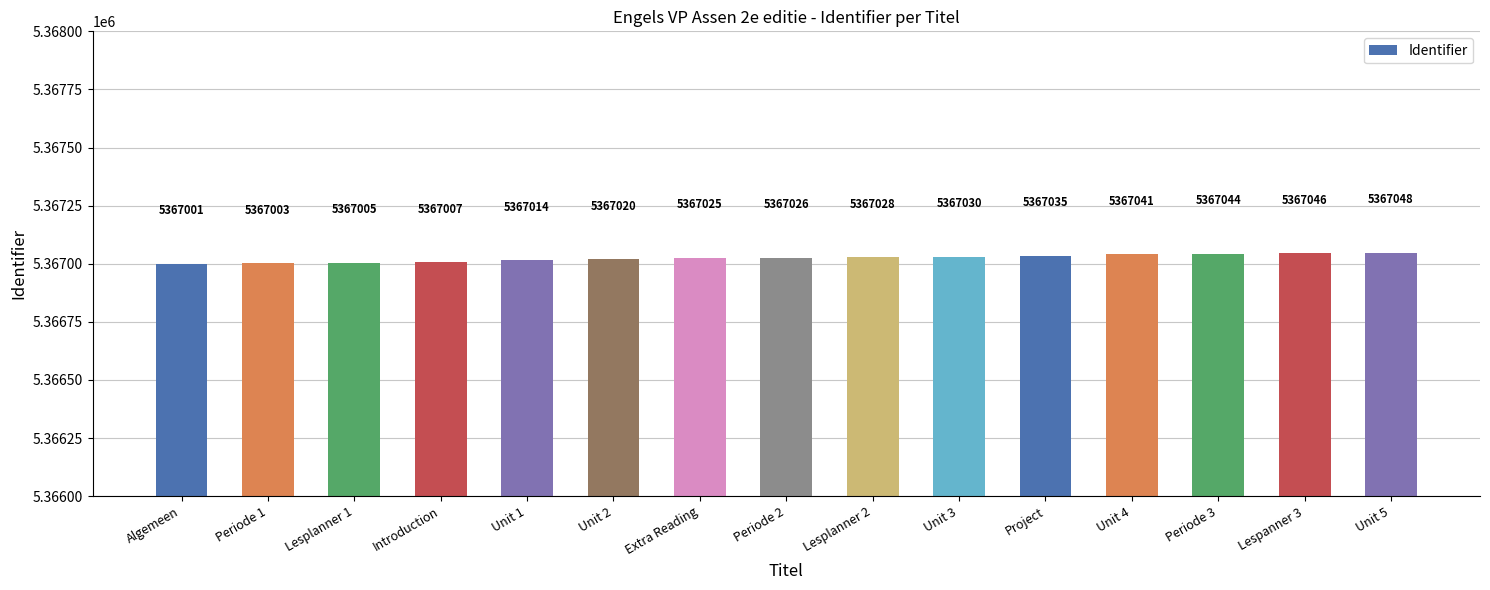

What is the label of the 5th bar from the left?

Unit 1